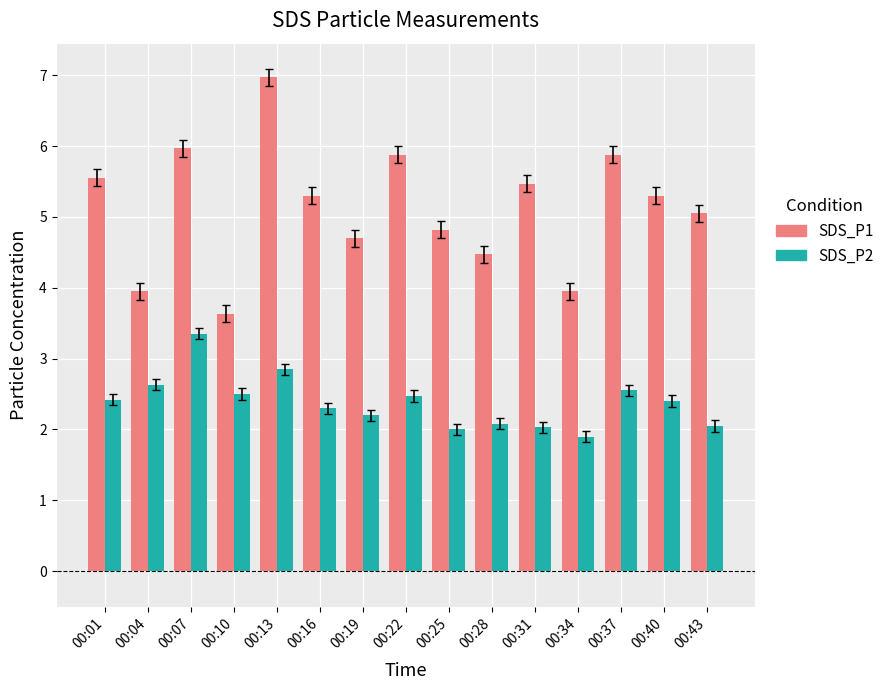

What is the difference between the highest and lowest values at 00:40?

2.9